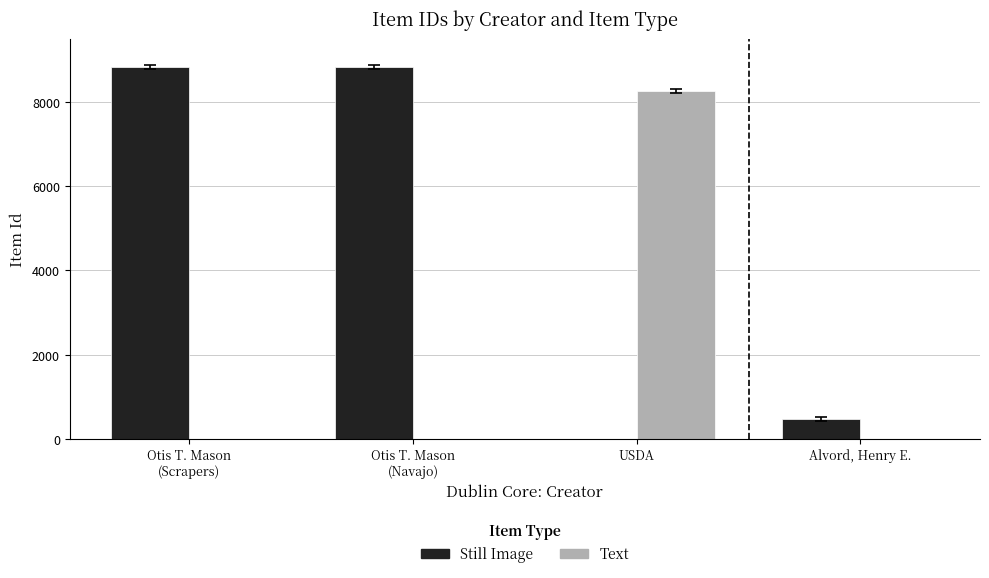

The value of Text at Alvord, Henry E. is 0. True or false?

True